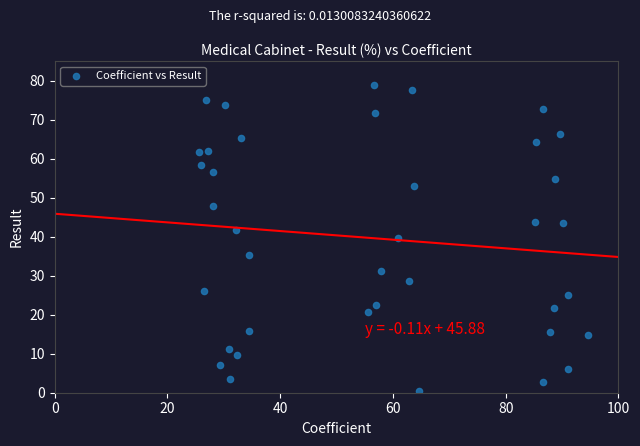

What is the range of X values (max minus min)?

69.0